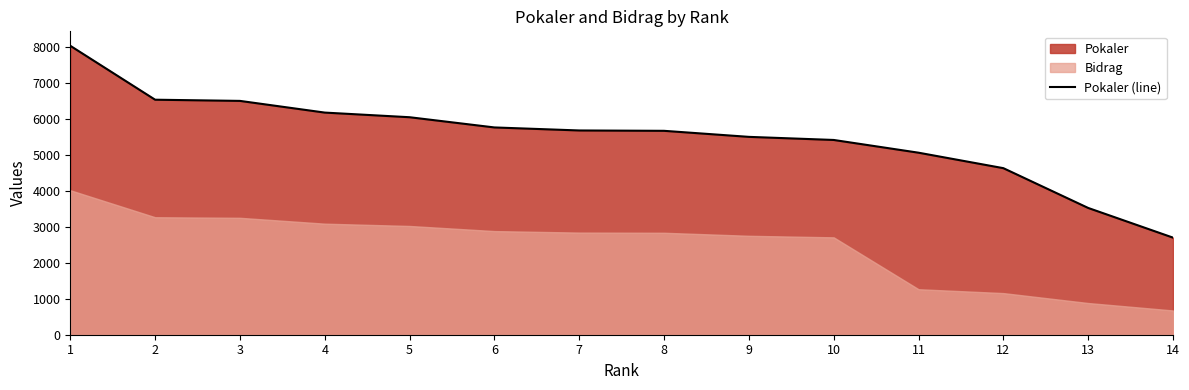

The chart shows a value of 3524 at 13. True or false?

True